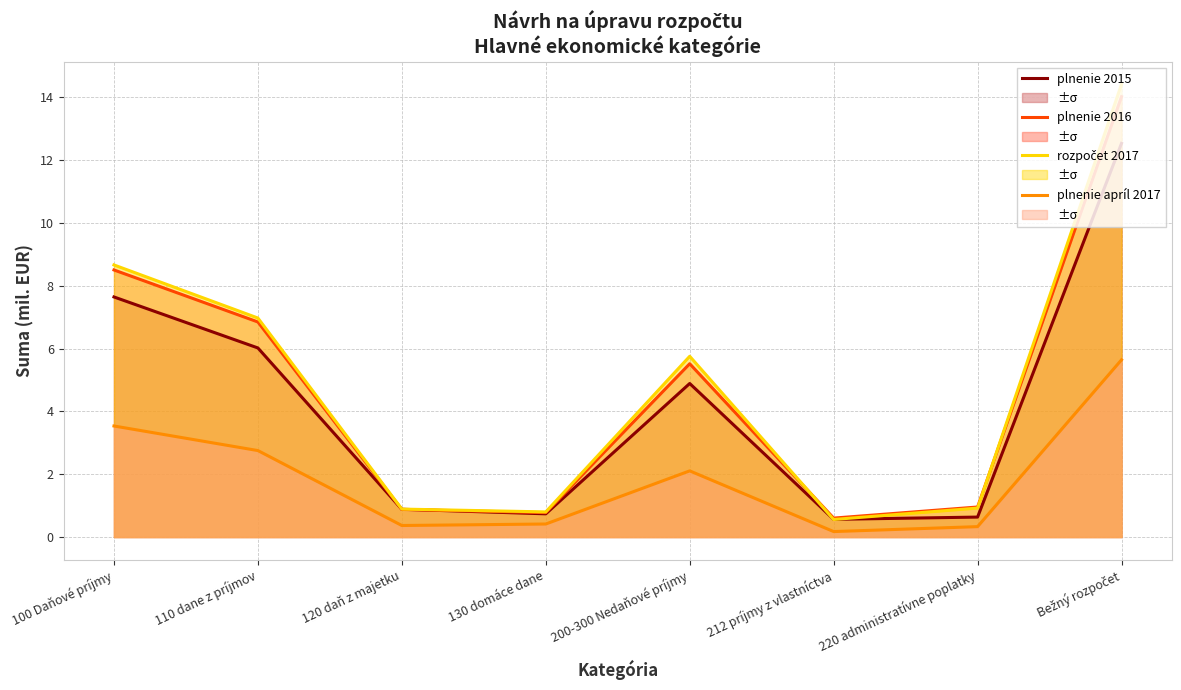

Which series has the widest spread of values?

rozpočet 2017